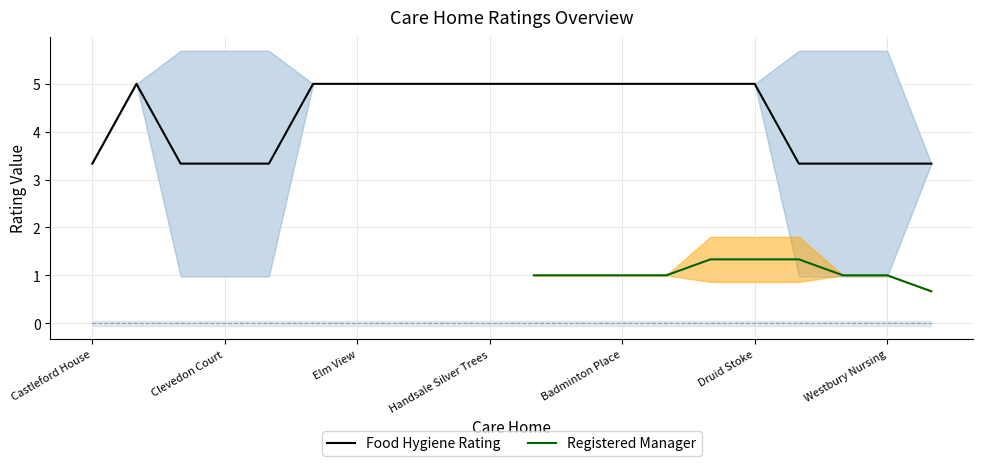

Is it true that Food Hygiene Rating equals 0.8 at Westbury Nursing?

False